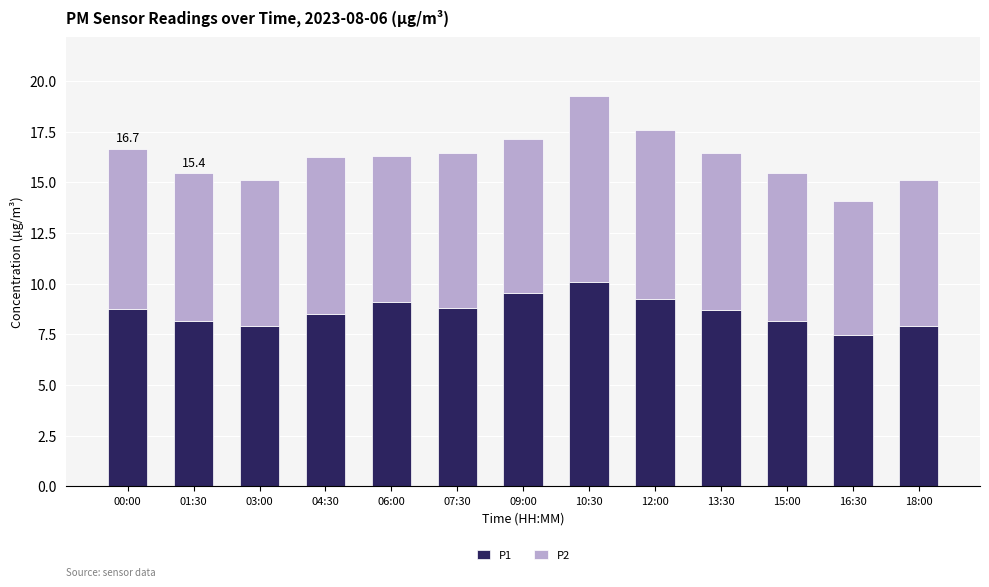

True or false: P1 has a value of 14.7 at 13:30.

False